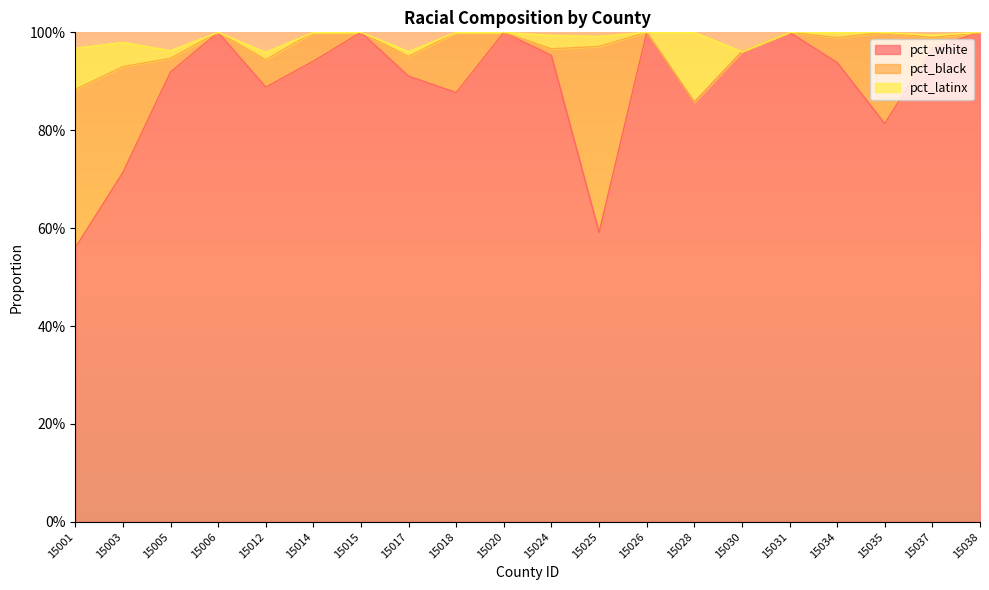

How many values in the pct_latinx series exceed 0?

10